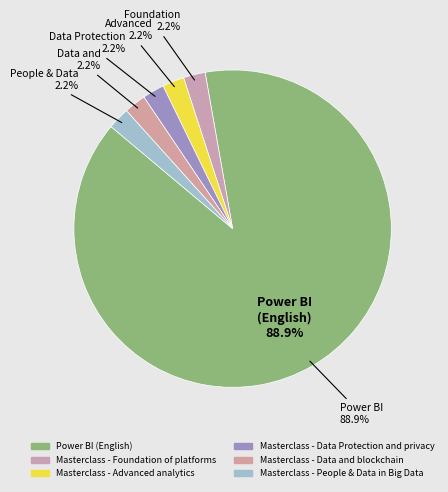

Which category has the smallest portion of the pie?

Masterclass - Foundation of platforms